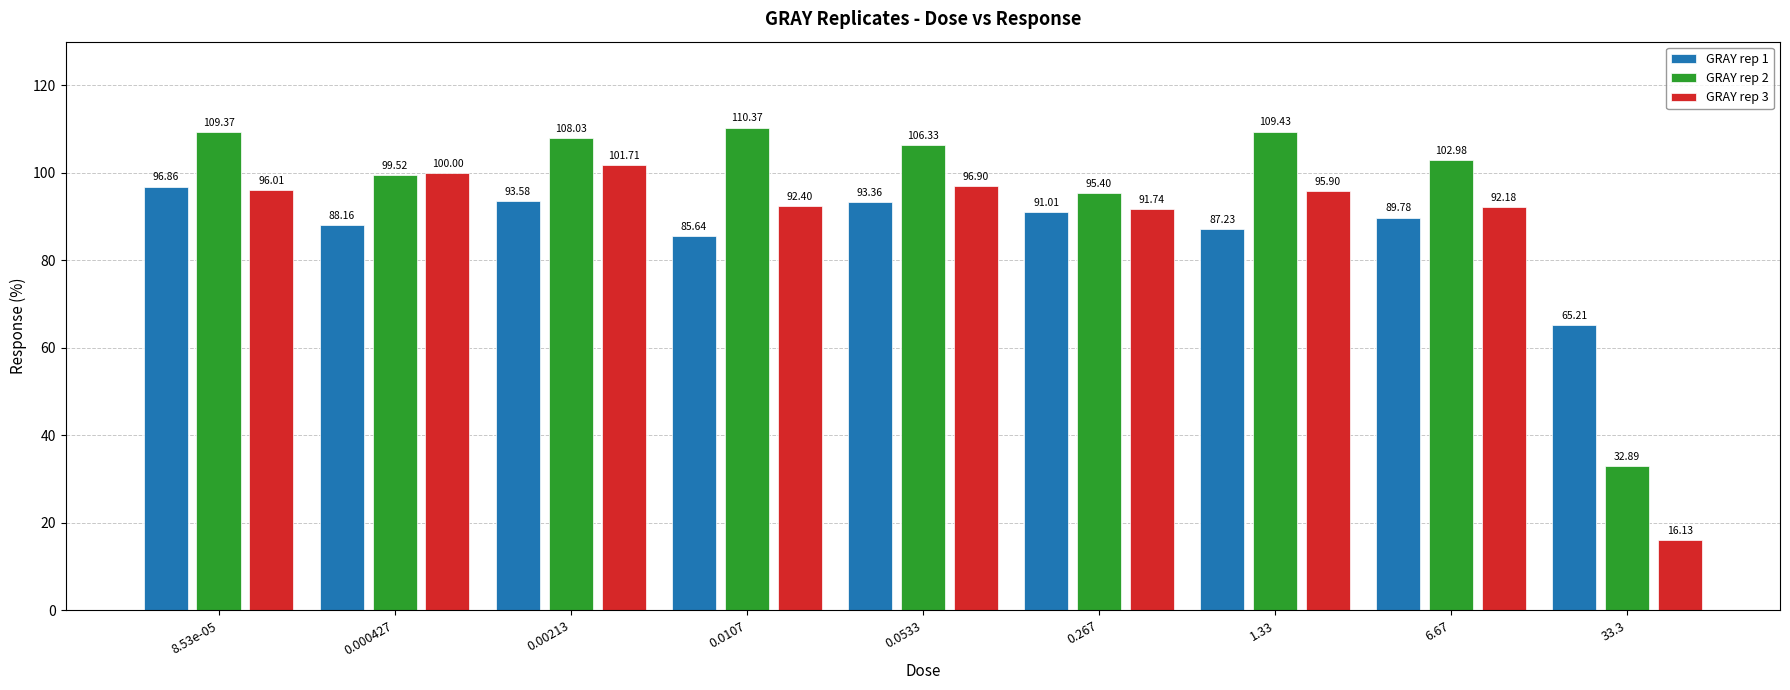

At 6.67, list the series in order from smallest to largest.

GRAY rep 1, GRAY rep 3, GRAY rep 2